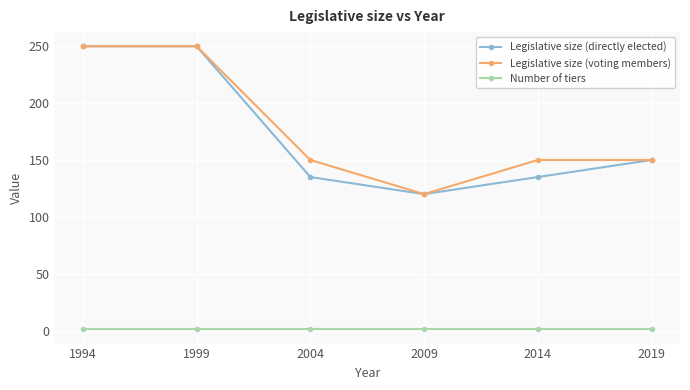

Which series has the largest total across all categories?

Legislative size (voting members)